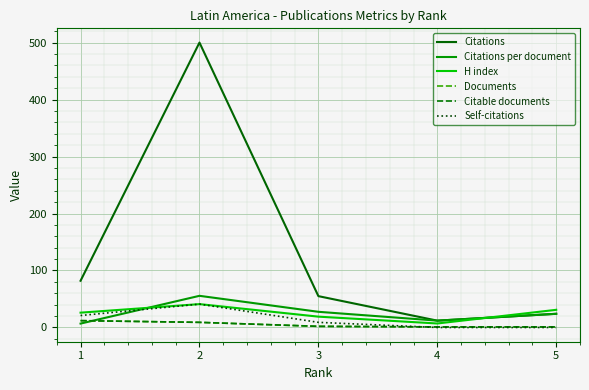

True or false: Documents and H index intersect in this chart.

False